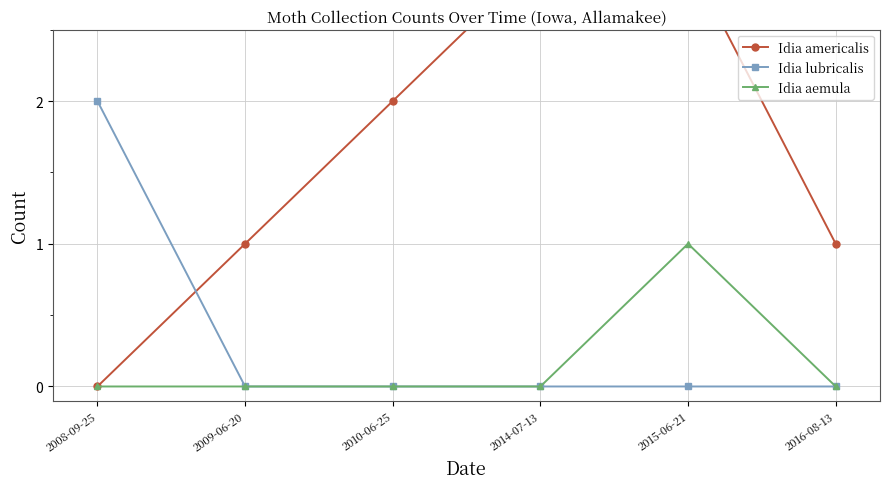

True or false: Idia lubricalis has more than 0 points higher than both neighbors.

False